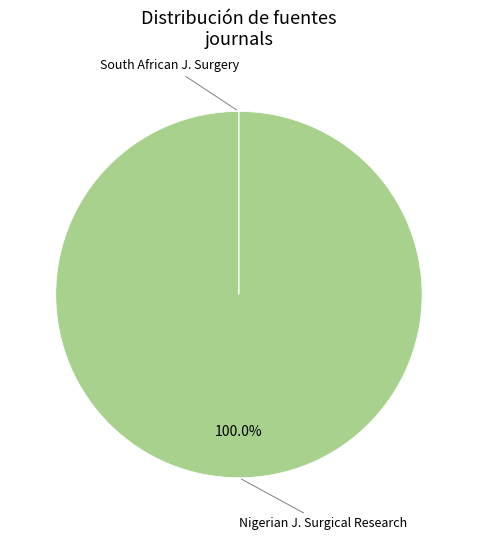

Is there a majority slice in this chart?

Yes